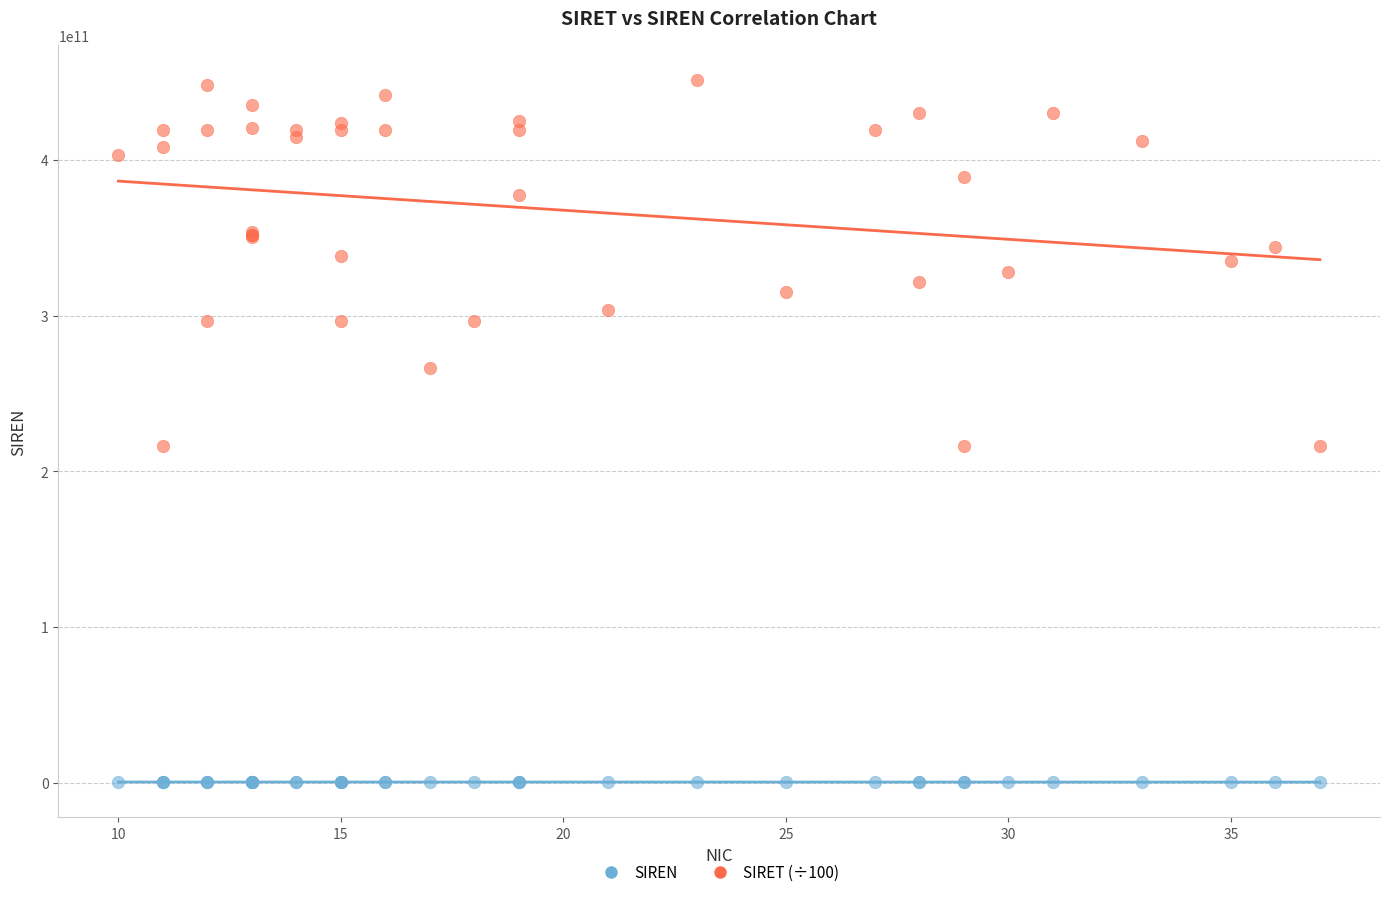

Which series contains the highest Y value?

SIRET (÷100)